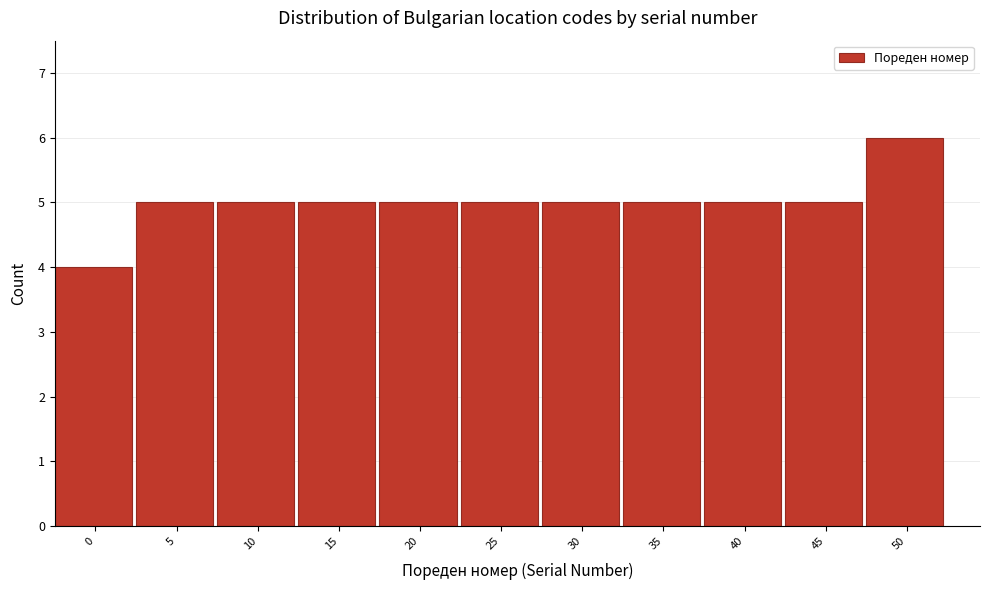

Reading left to right, list all the values displayed in this chart.

0=4	5=5	10=5	15=5	20=5	25=5	30=5	35=5	40=5	45=5	50=6